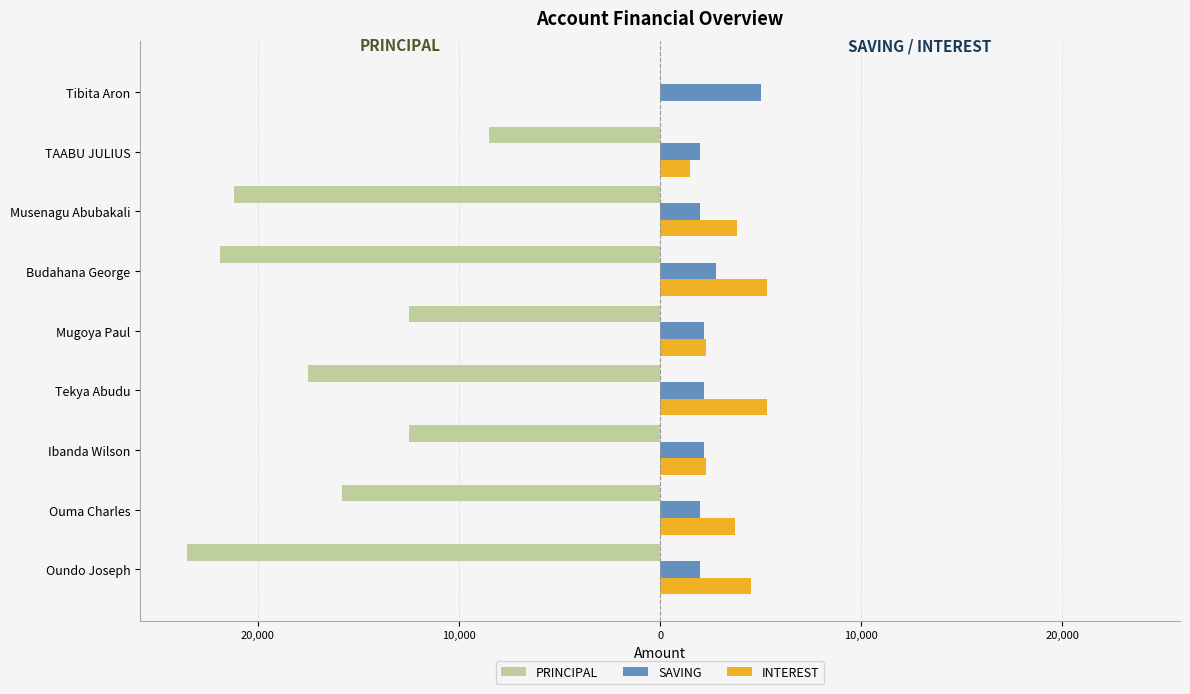

What are all the series names shown in the legend?

PRINCIPAL, SAVING, INTEREST